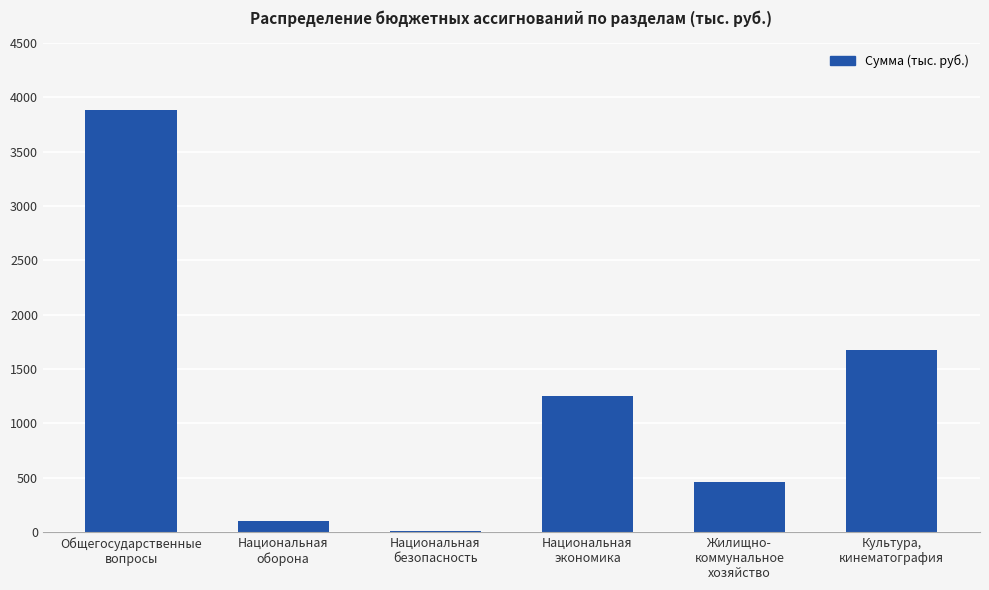

At which category does the chart reach its peak across all series?

Общегосударственные
вопросы